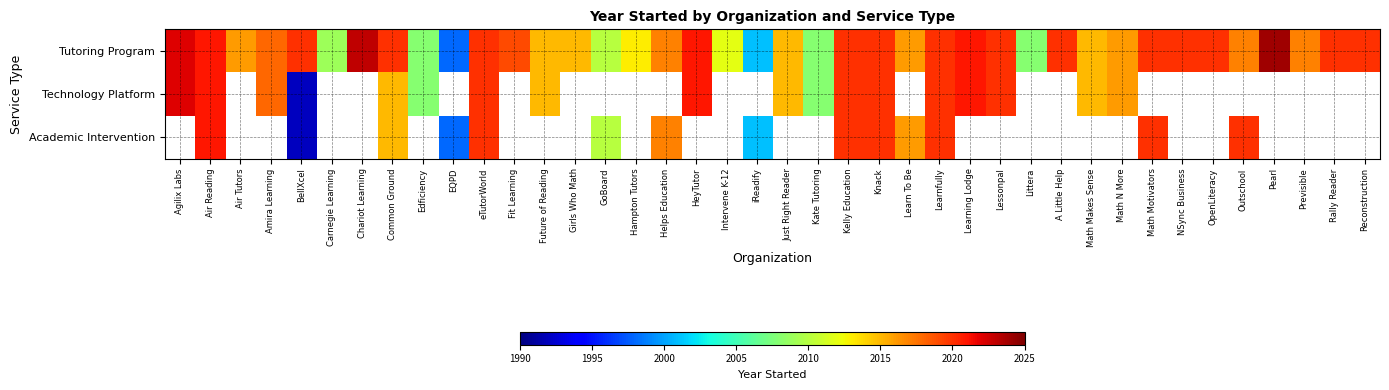

At how many categories does at least one series exceed 2014?

31